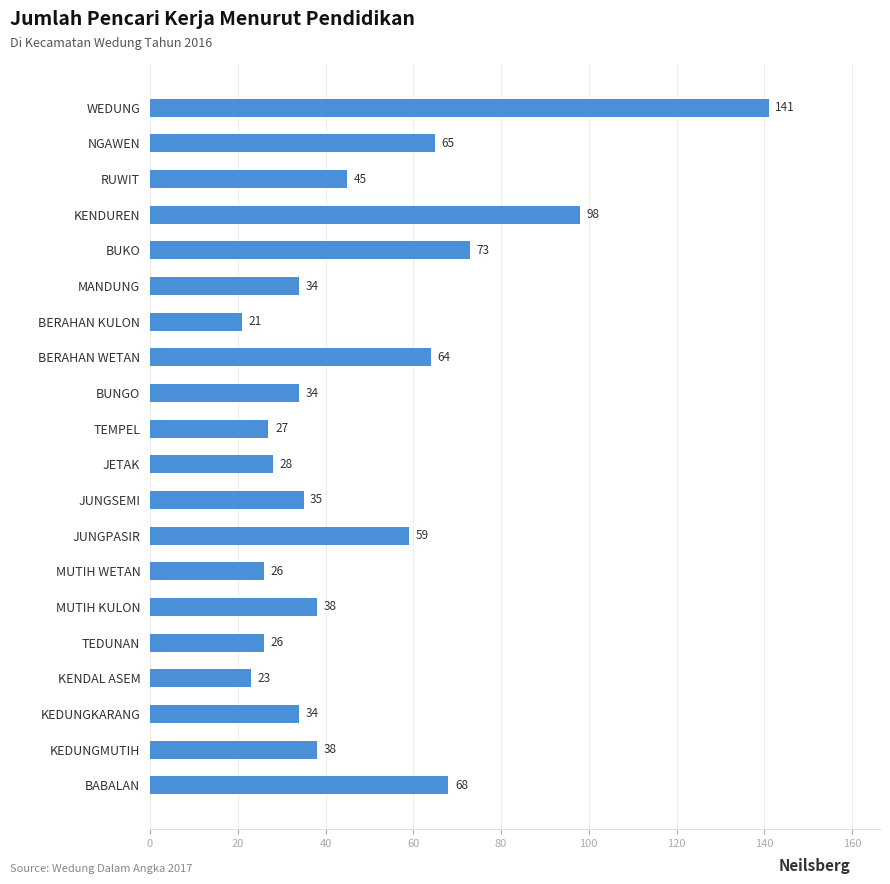

What position from the bottom is BERAHAN WETAN?

13